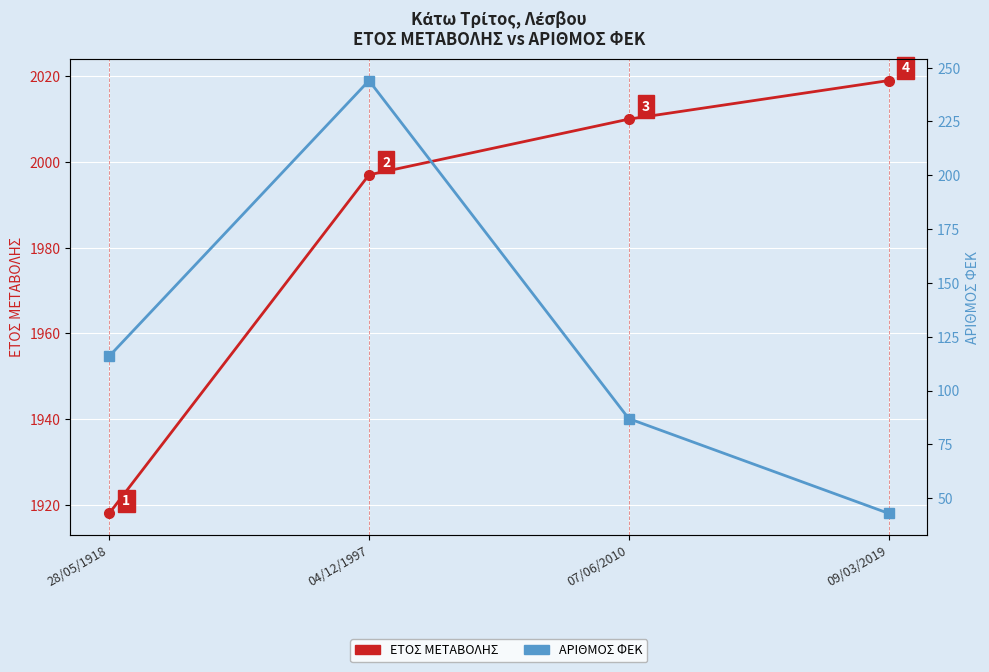

Is the value of ΕΤΟΣ ΜΕΤΑΒΟΛΗΣ at 04/12/1997 greater than the value of ΑΡΙΘΜΟΣ ΦΕΚ at 04/12/1997?

Yes